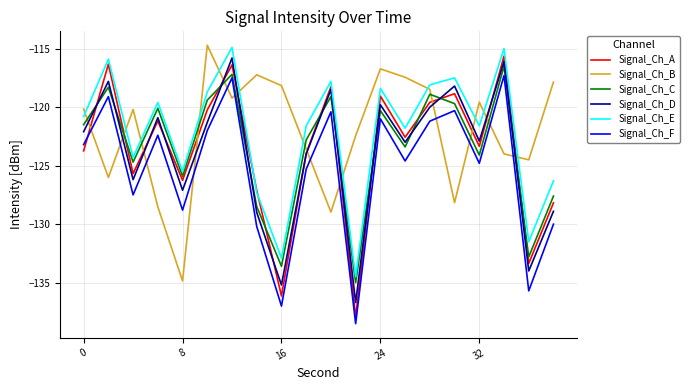

What is the maximum value for Signal_Ch_A?

-115.6